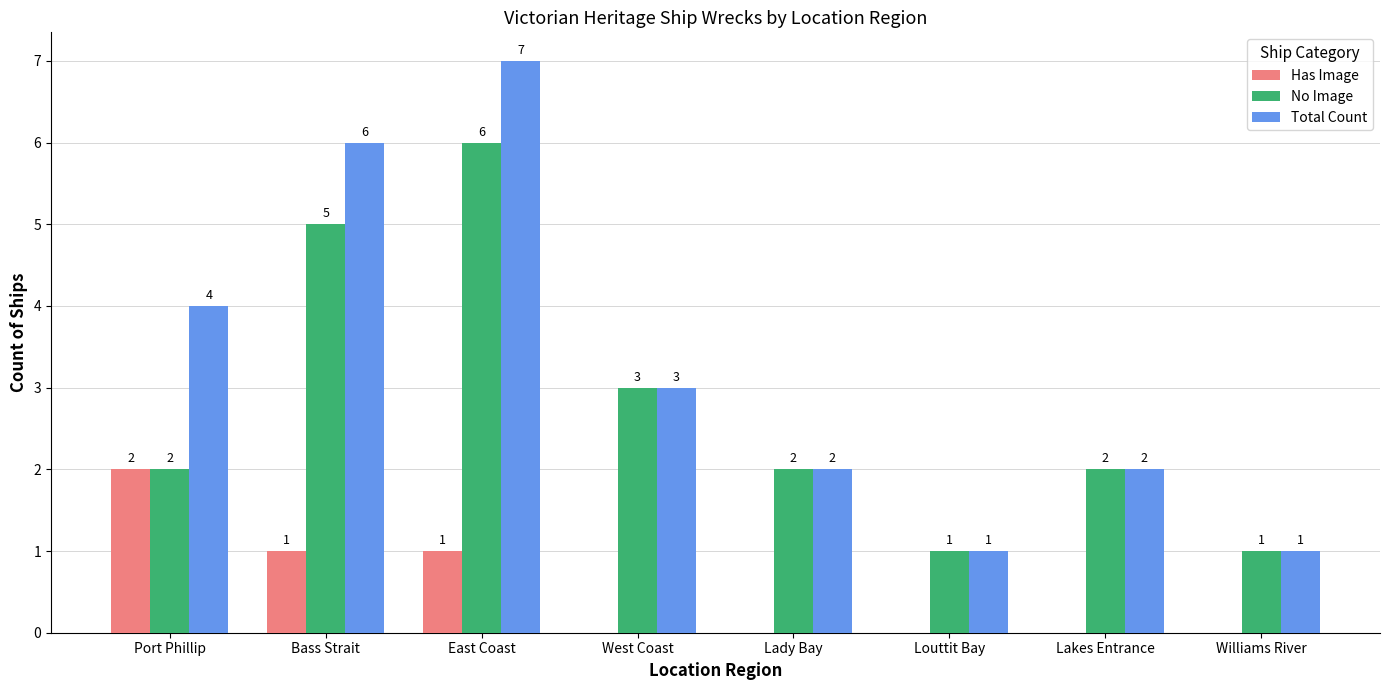

Where is Total Count nearest to the value 4?

Port Phillip